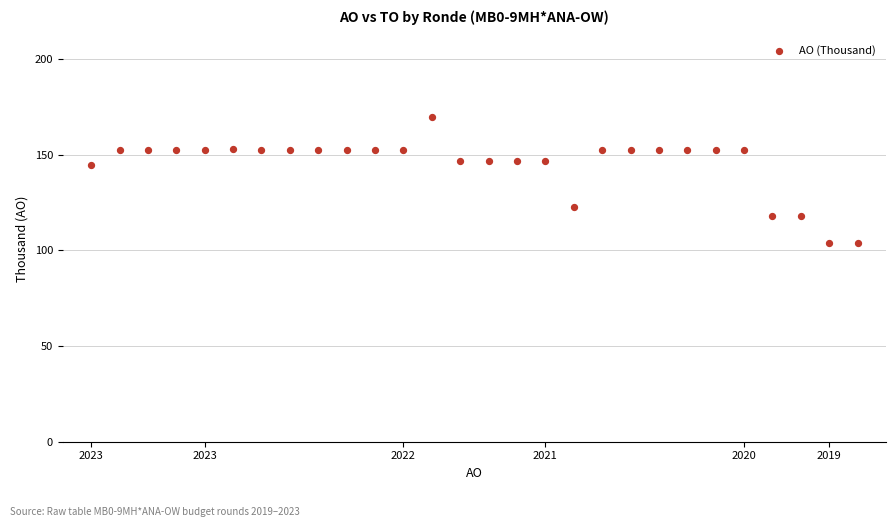

What is the range of Y values (max minus min)?

66.0